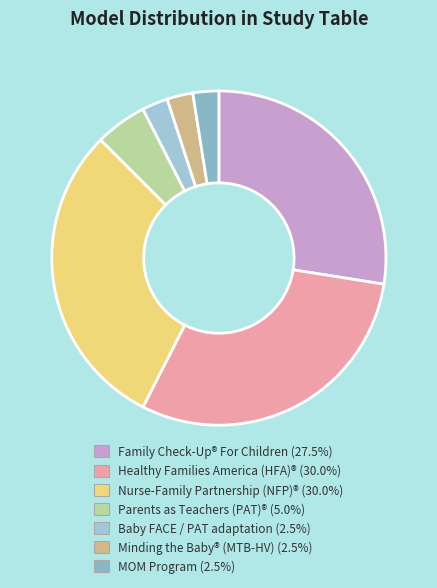

Is it true that Minding the Baby® (MTB-HV) is 1% of the pie?

False